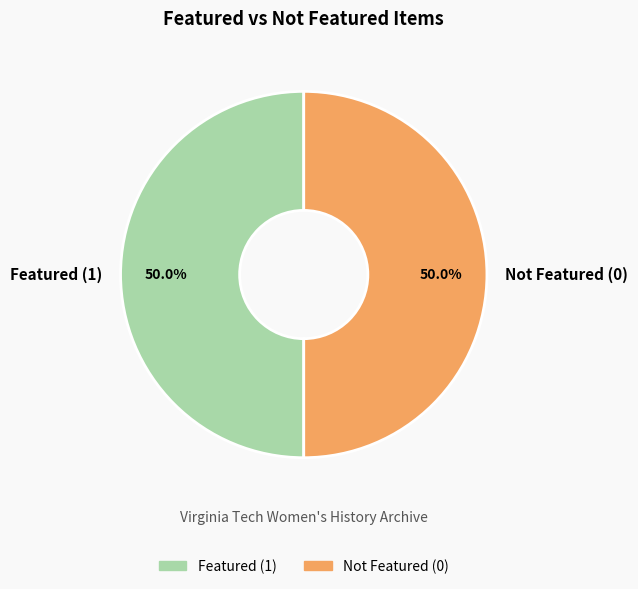

Approximately how many times larger is the value at Not Featured (0) compared to Featured (1)?

1.0